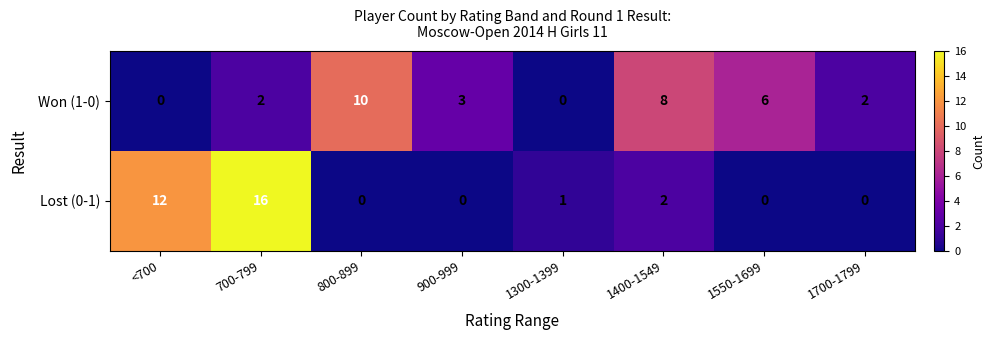

What is the maximum value for Lost (0-1)?

16